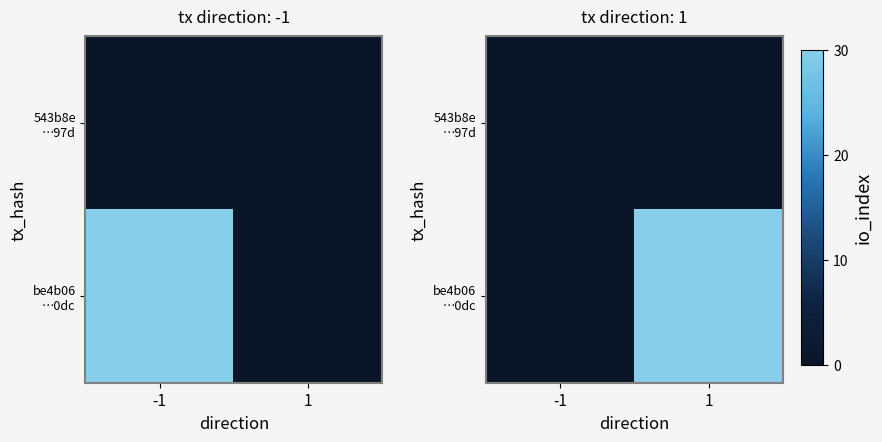

What is the sum of the be4b06 …0dc values at -1 and 1?

30